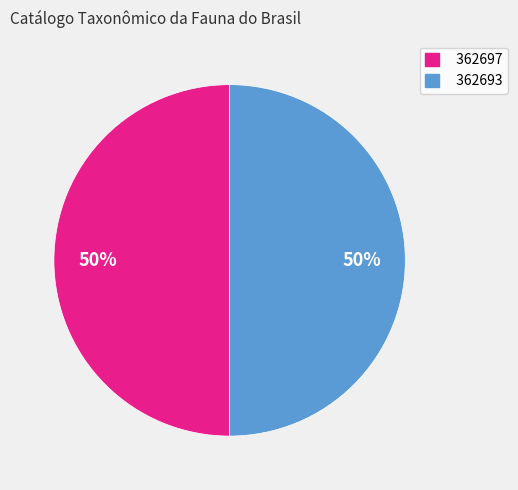

To the nearest percent, what is the average slice percentage?

50%